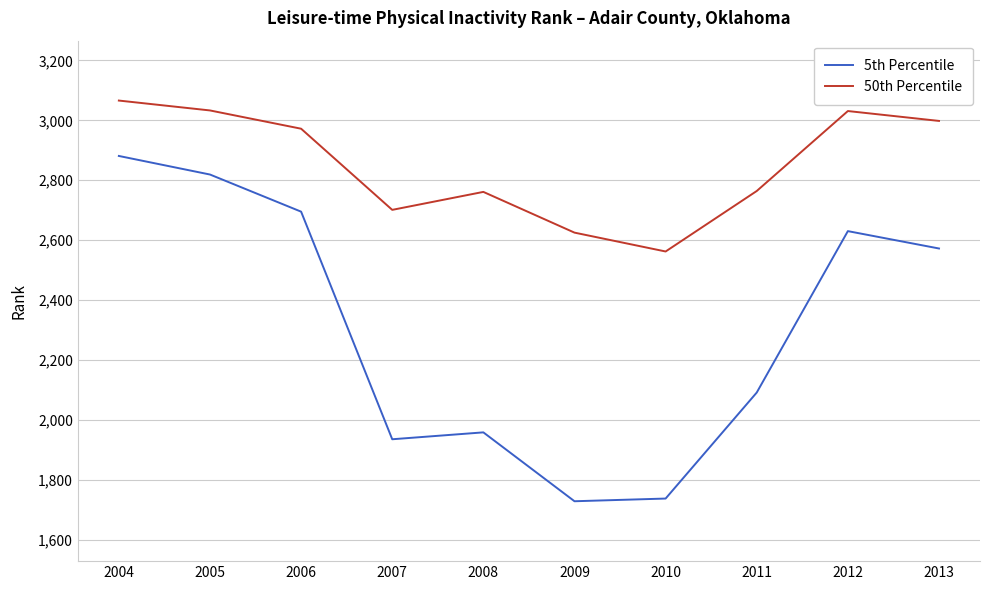

Where is the first local minimum for 50th Percentile?

2007